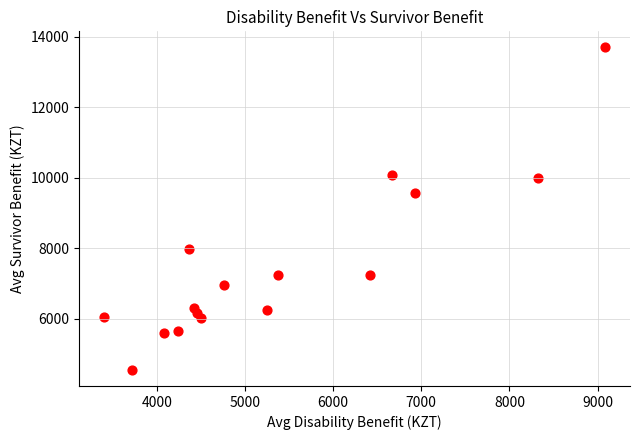

What is the range of Y values (max minus min)?

9143.0